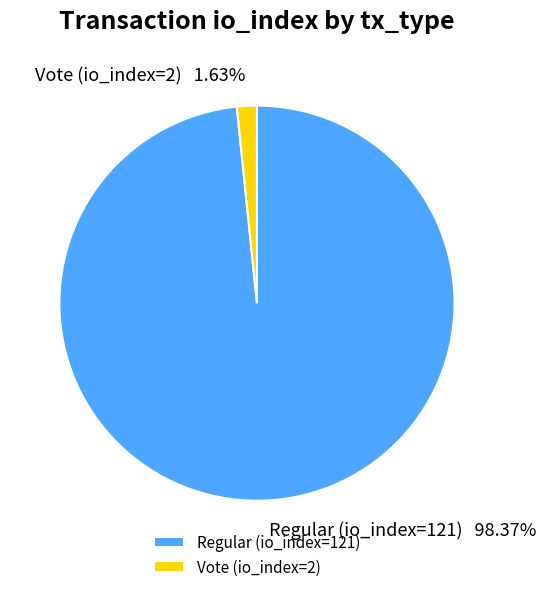

Rank the categories by value from lowest to highest.

Vote (io_index=2), Regular (io_index=121)